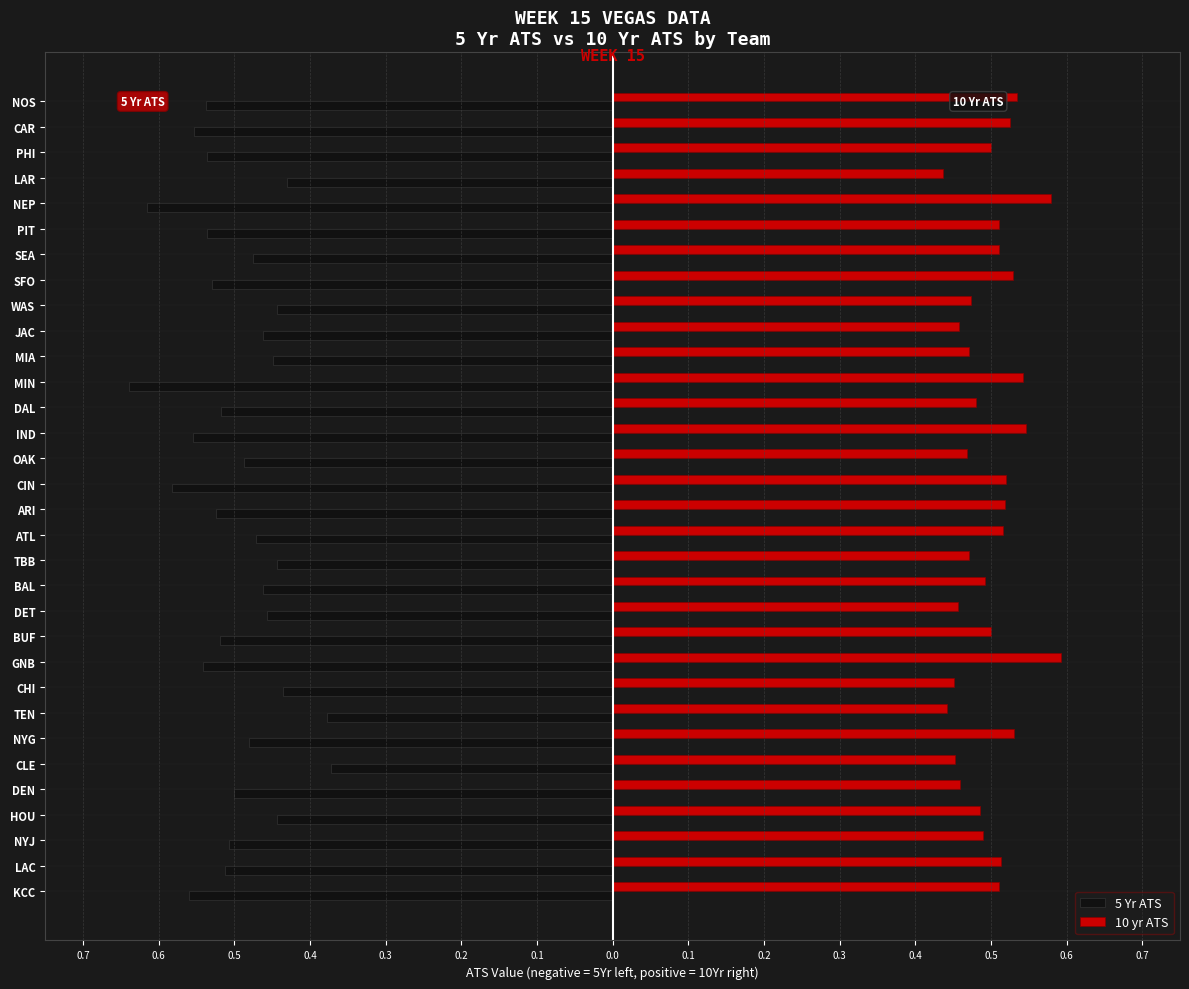

What are all the series names shown in the legend?

5 Yr ATS, 10 yr ATS